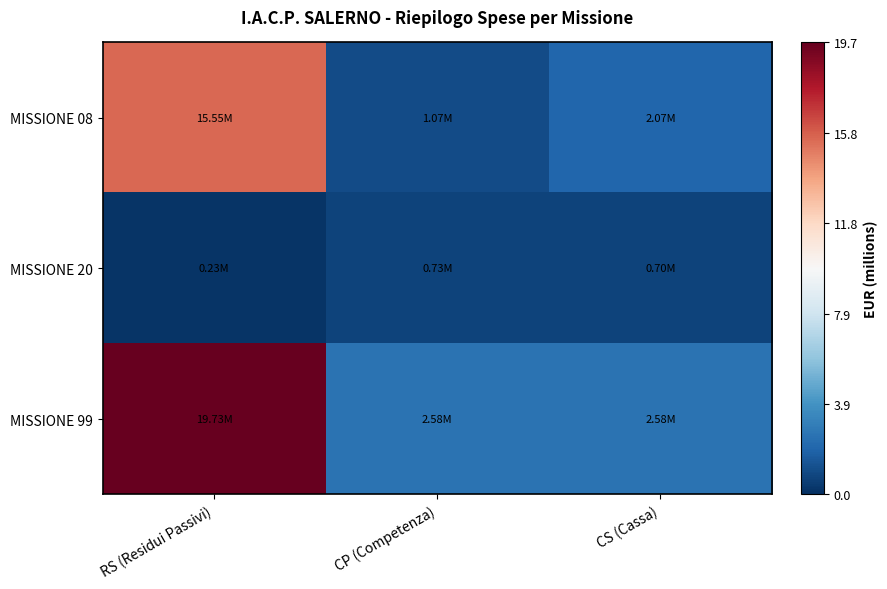

Reading left to right, what are all the values shown in this chart?

MISSIONE 08: RS (Residui Passivi)=15.5	CP (Competenza)=1.1	CS (Cassa)=2.1
MISSIONE 20: RS (Residui Passivi)=0.2	CP (Competenza)=0.7	CS (Cassa)=0.7
MISSIONE 99: RS (Residui Passivi)=19.7	CP (Competenza)=2.6	CS (Cassa)=2.6